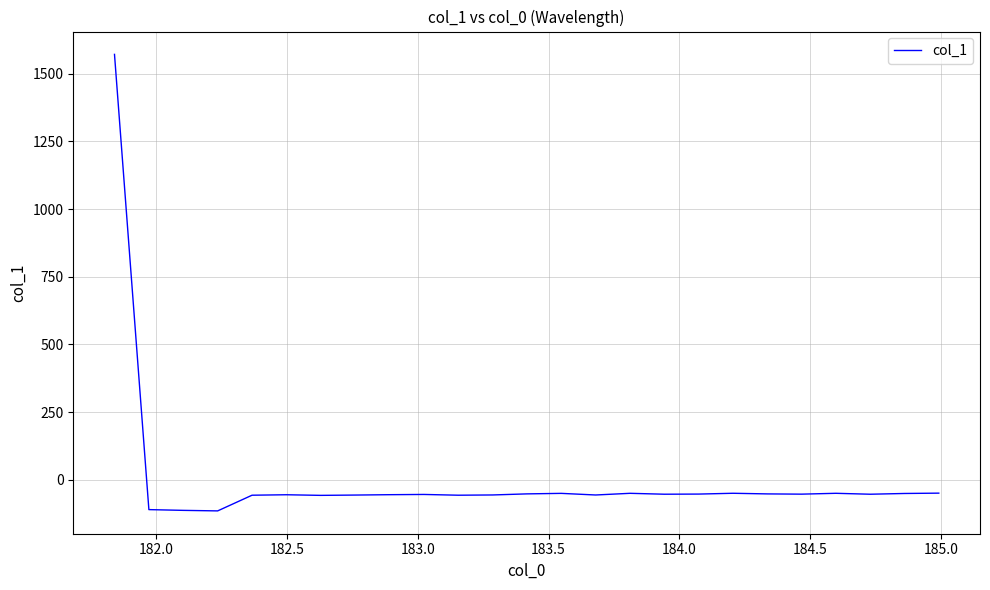

What is the maximum value shown in the chart?

1571.1